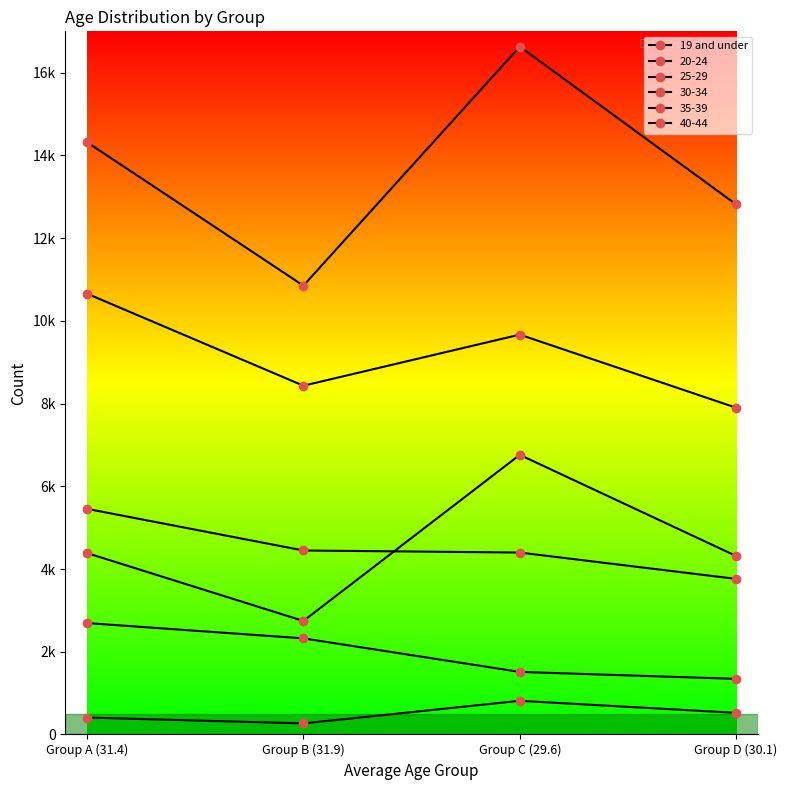

What is the label of the 2nd point from the left?

Group B (31.9)